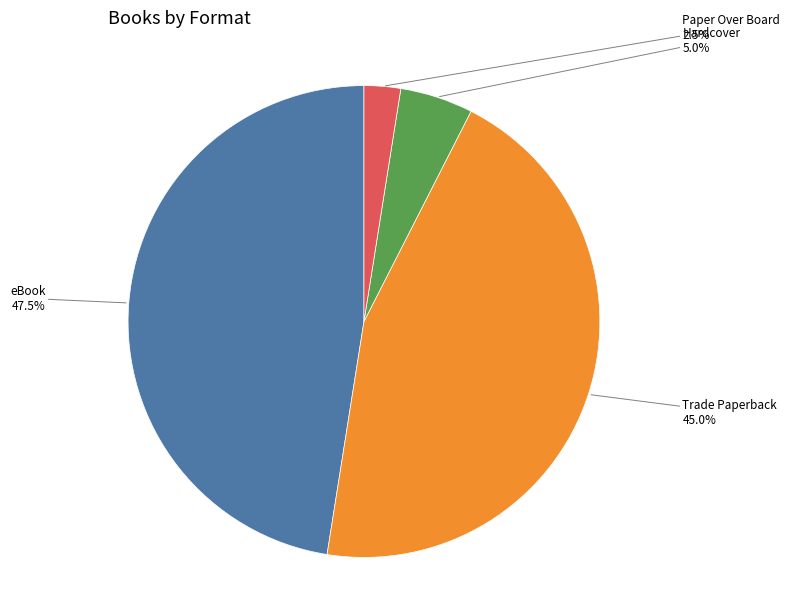

Rank the categories by value from lowest to highest.

Paper Over Board, Hardcover, Trade Paperback, eBook